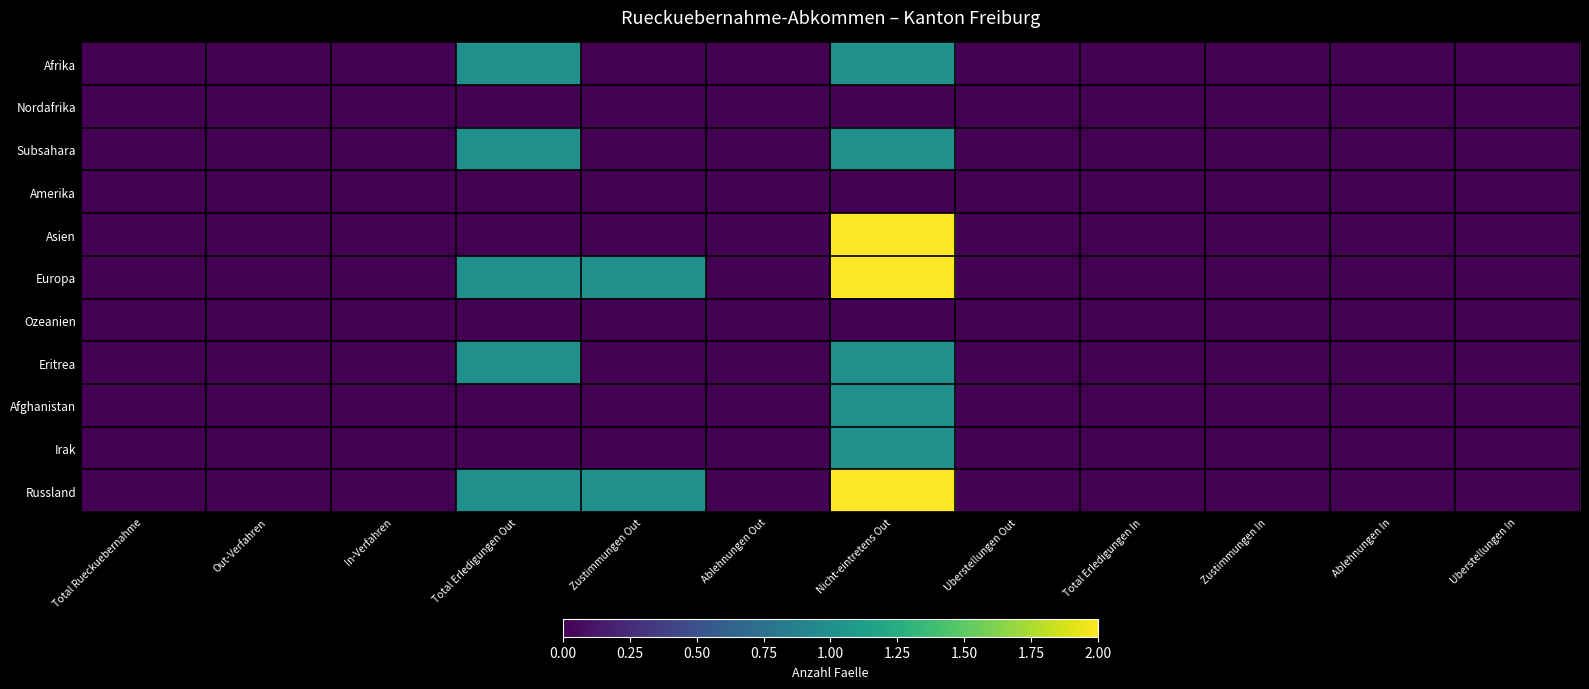

What is the total value across all series at Nicht-eintretens Out?

11